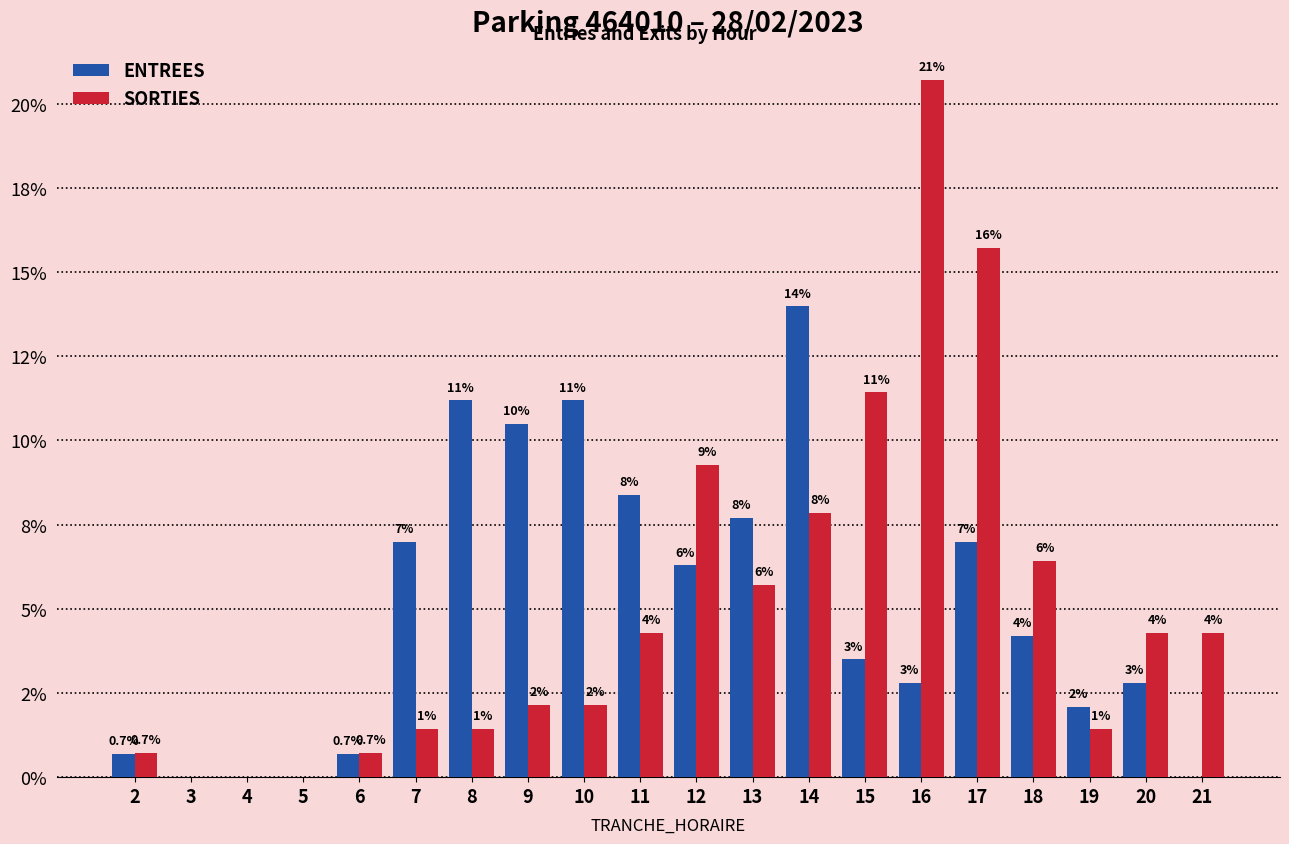

What are all the series names shown in the legend?

ENTREES, SORTIES